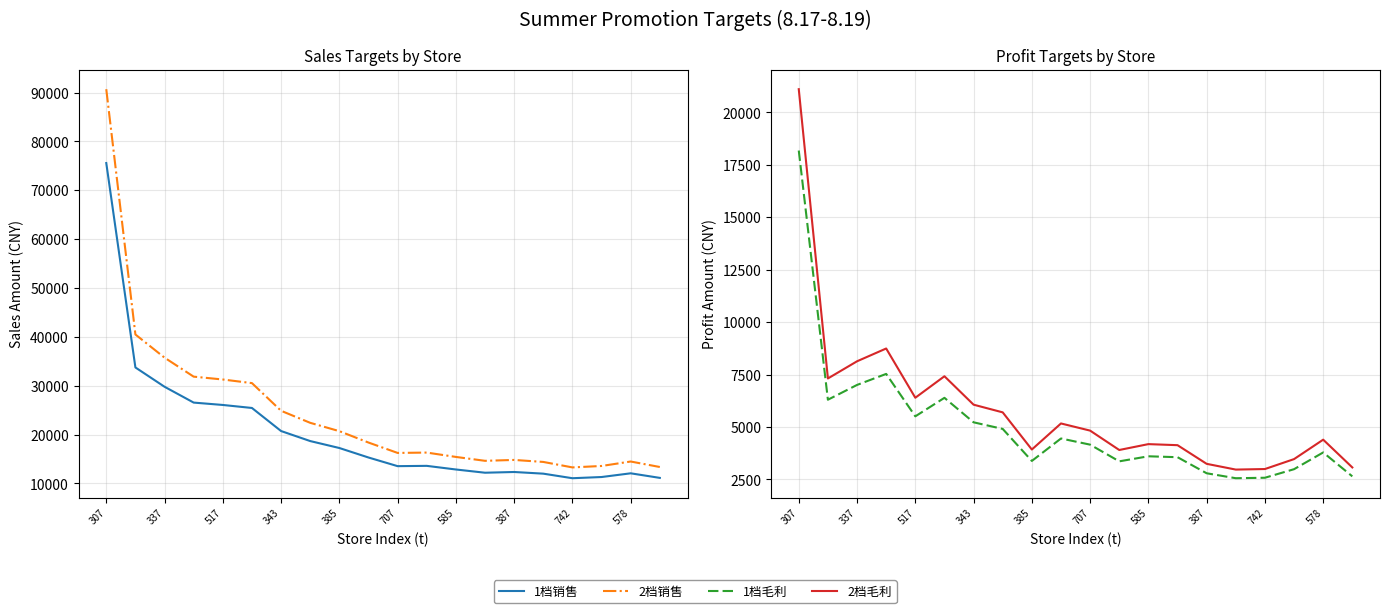

Is this an area chart (filled region under the line)?

No